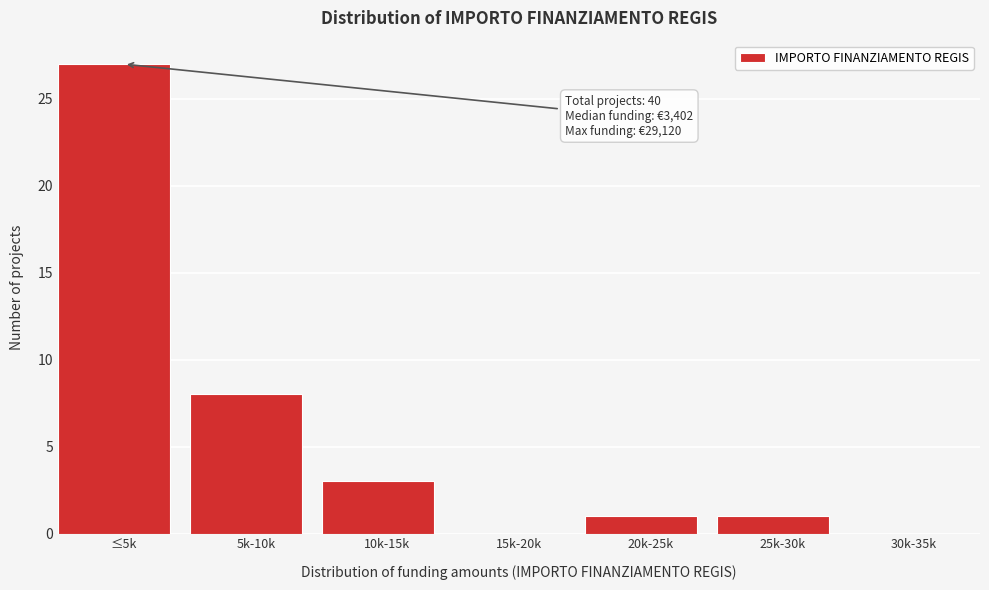

Reading right to left, transcribe all the data shown in this chart.

30k-35k=0	25k-30k=1	20k-25k=1	15k-20k=0	10k-15k=3	5k-10k=8	≤5k=27